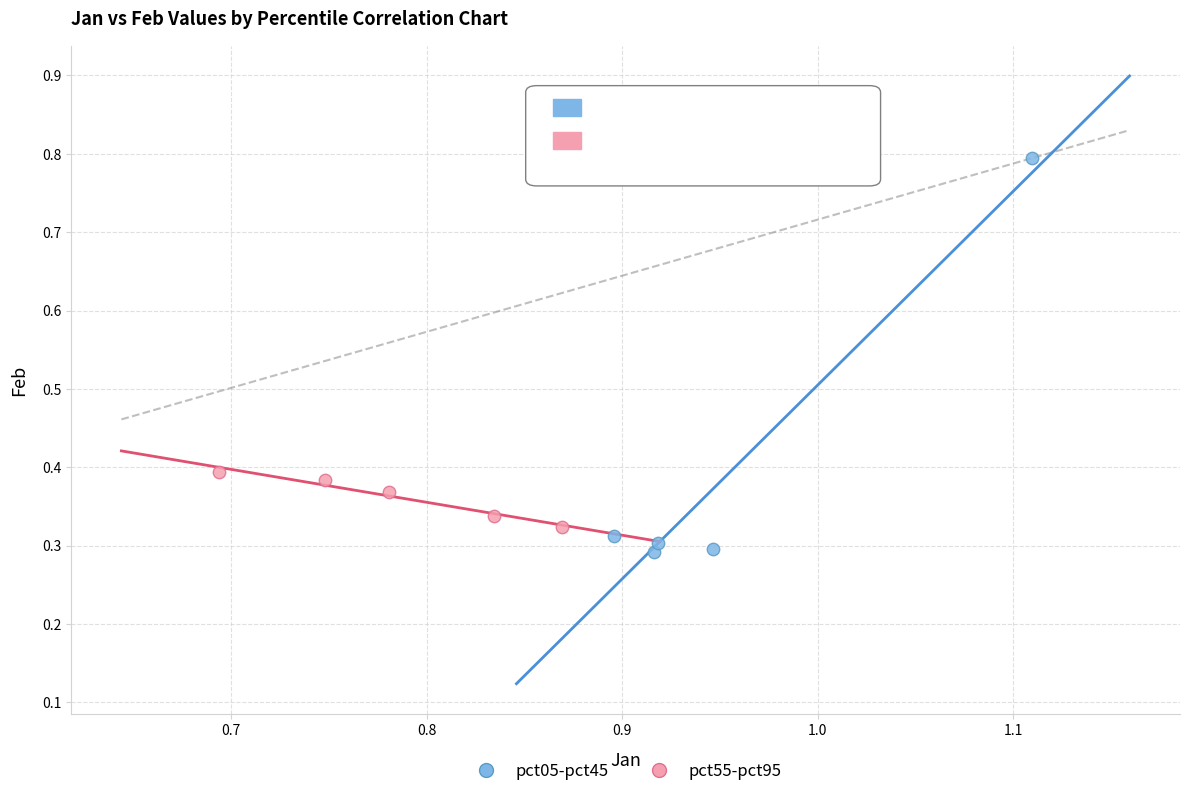

Which series has the largest Y range (max minus min)?

pct05-pct45